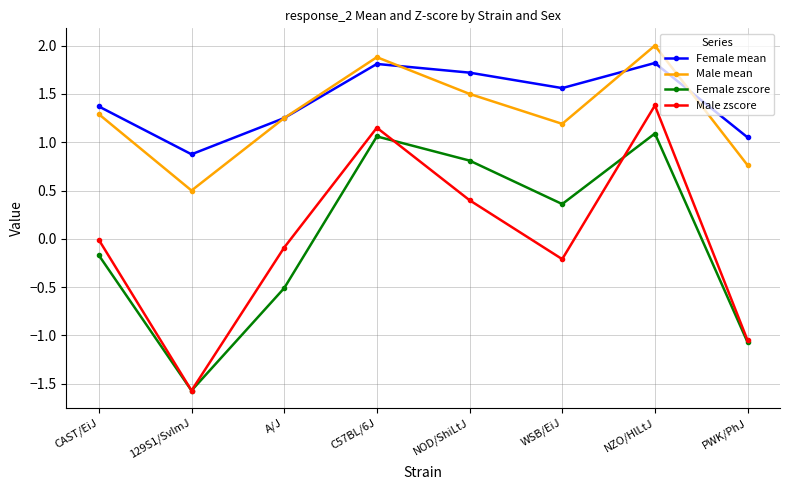

What is the total value across all series at C57BL/6J?

5.9